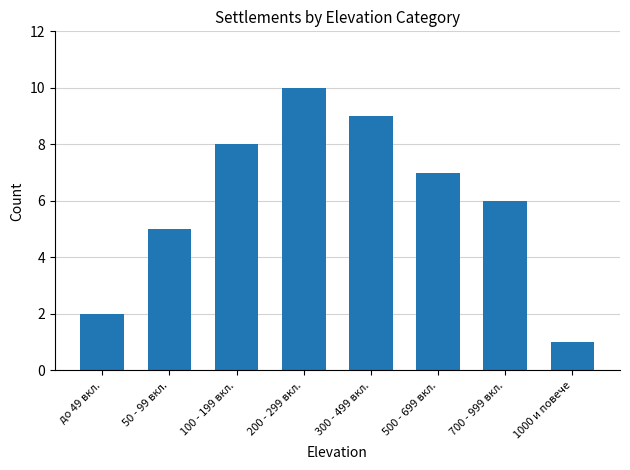

What is the value of the 5th bar from the left?

9